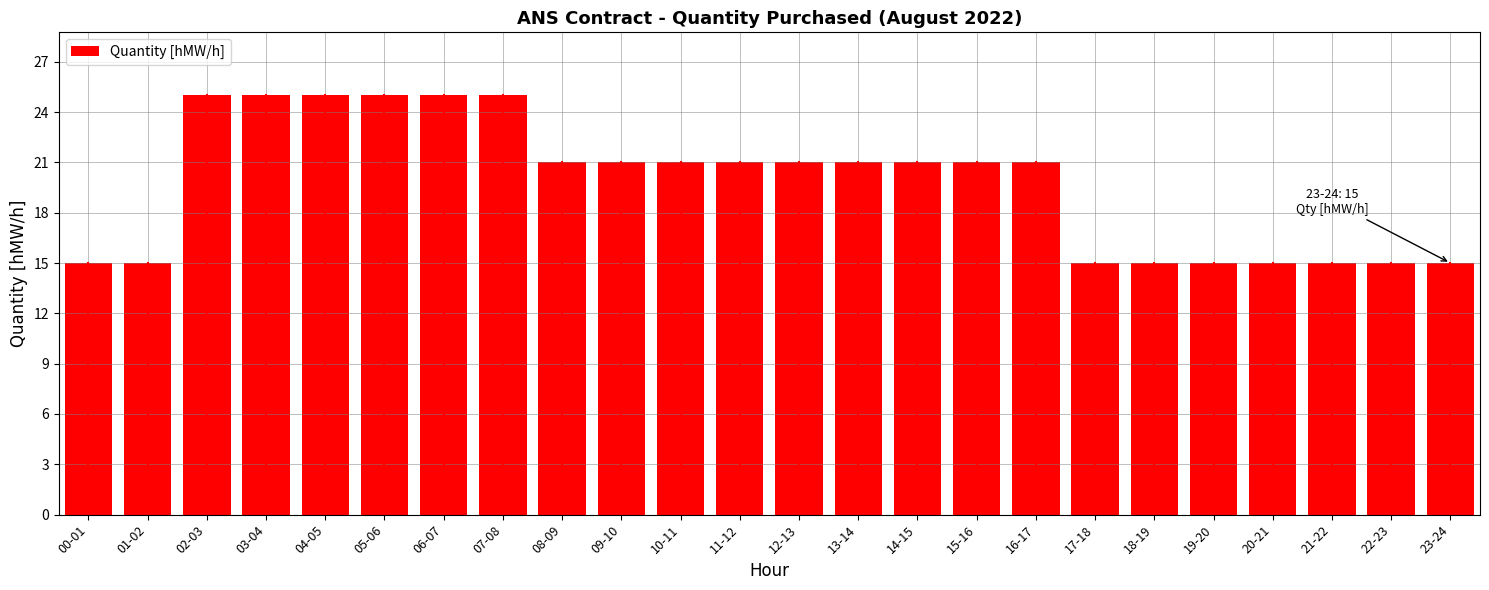

Reading right to left, transcribe all the data shown in this chart.

15	15	15	15	15	15	15	21	21	21	21	21	21	21	21	21	25	25	25	25	25	25	15	15